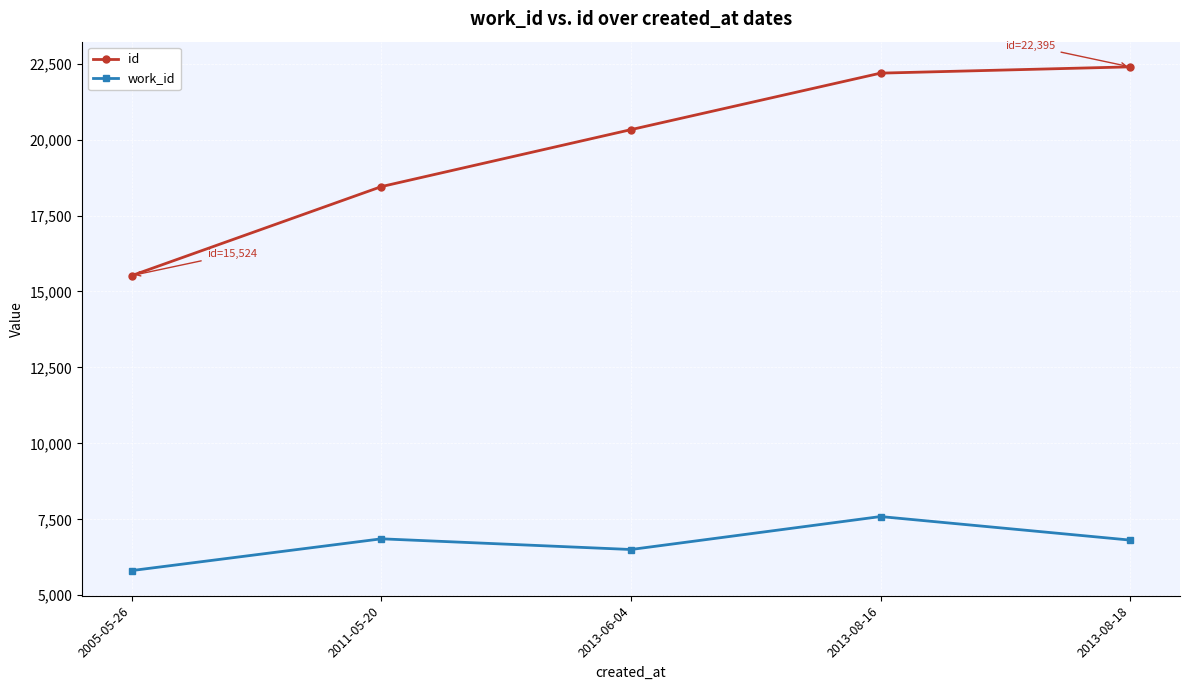

Rank the series by their maximum value, from highest to lowest.

id, work_id